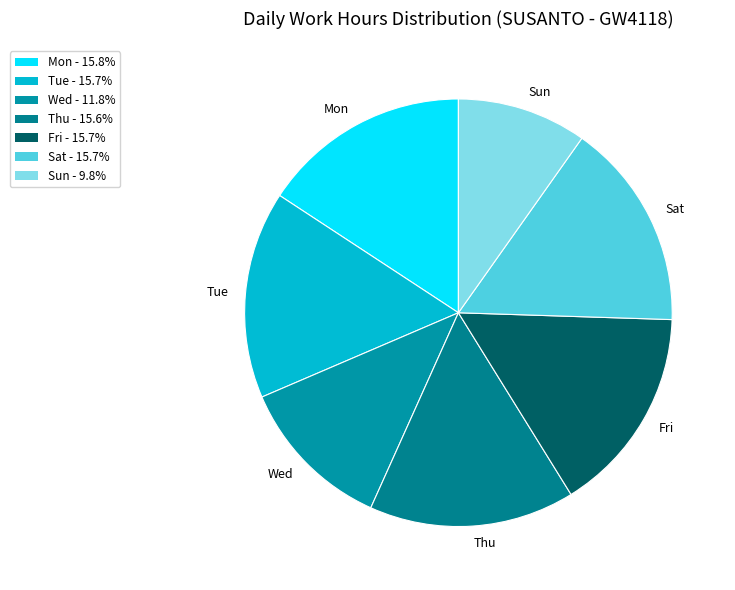

Do Fri and Sat together represent more than half of the pie?

No